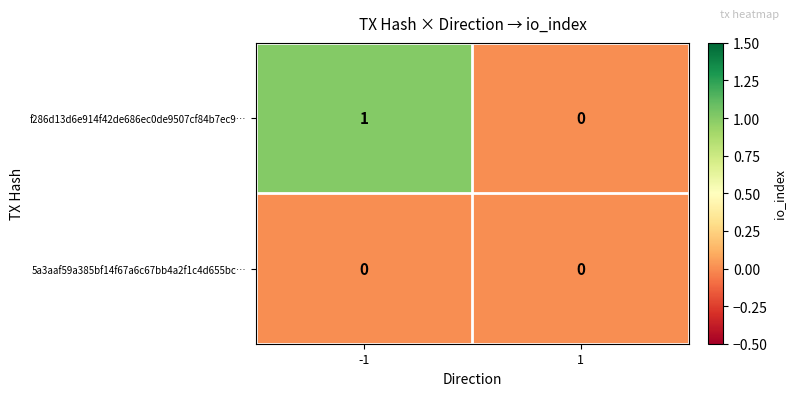

Reading left to right, what are all the values shown in this chart?

f286d13d6e914f42de686ec0de9507cf84b7ec9…: -1=1	1=0
5a3aaf59a385bf14f67a6c67bb4a2f1c4d655bc…: -1=0	1=0